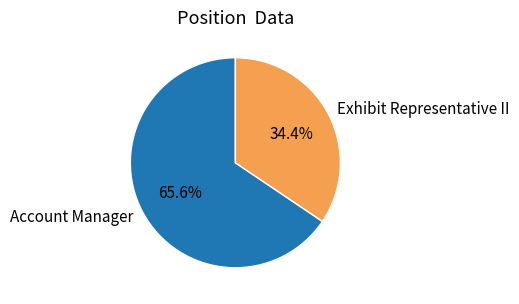

Approximately how many times larger is the value at Exhibit Representative II compared to Account Manager?

0.5